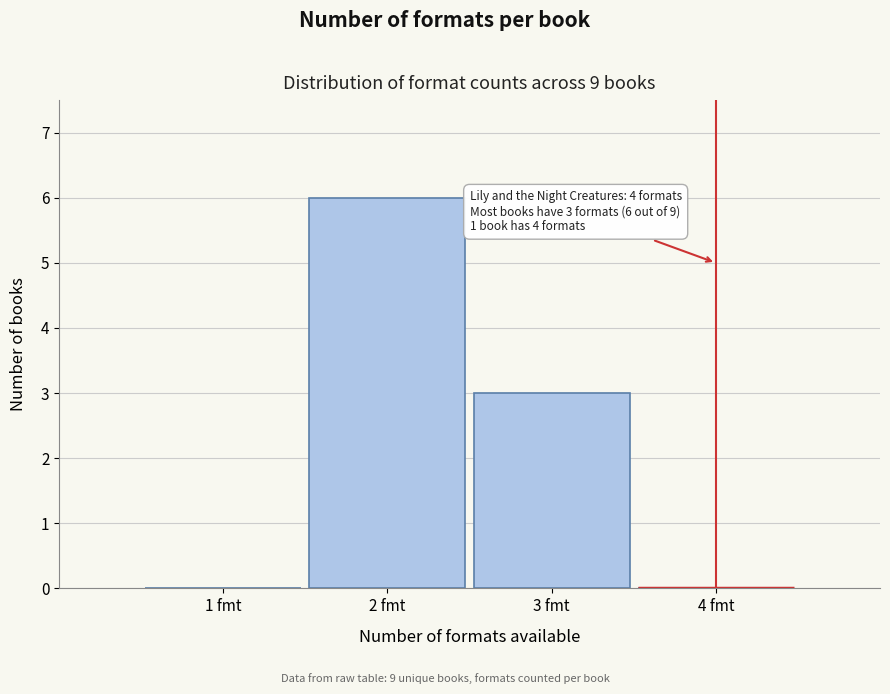

Reading right to left, list all the values displayed in this chart.

4 fmt=0	3 fmt=3	2 fmt=6	1 fmt=0